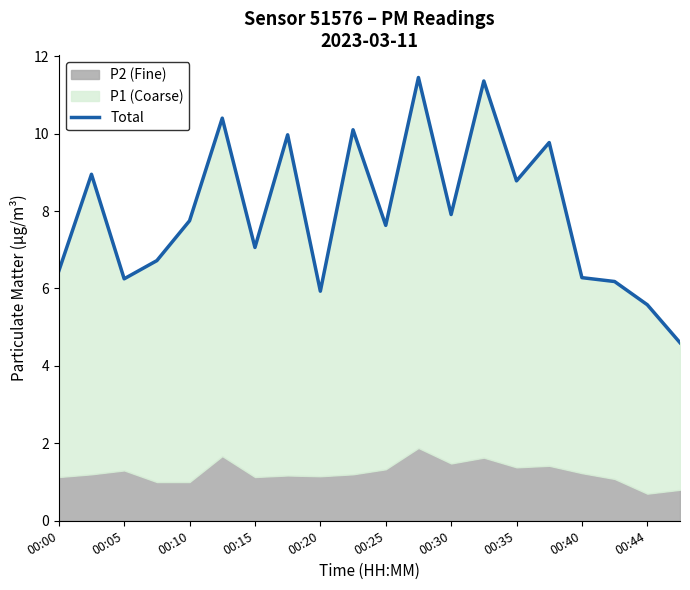

Where is the first local maximum?

00:05